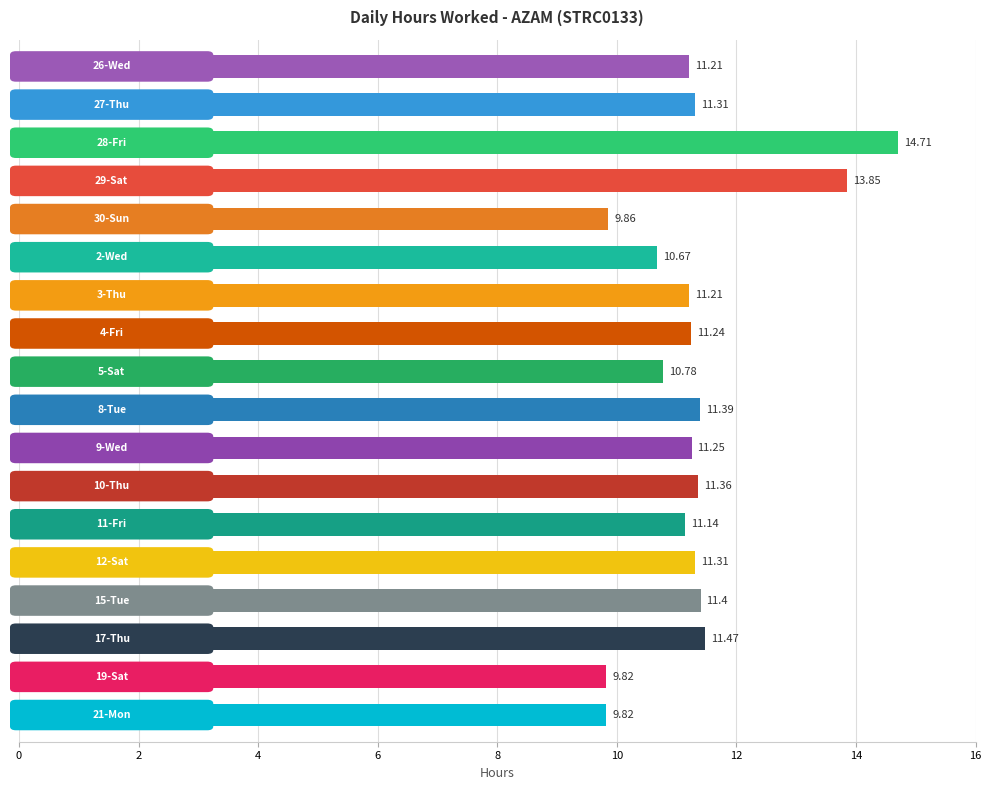

What is the difference between the second highest and minimum values?

4.0